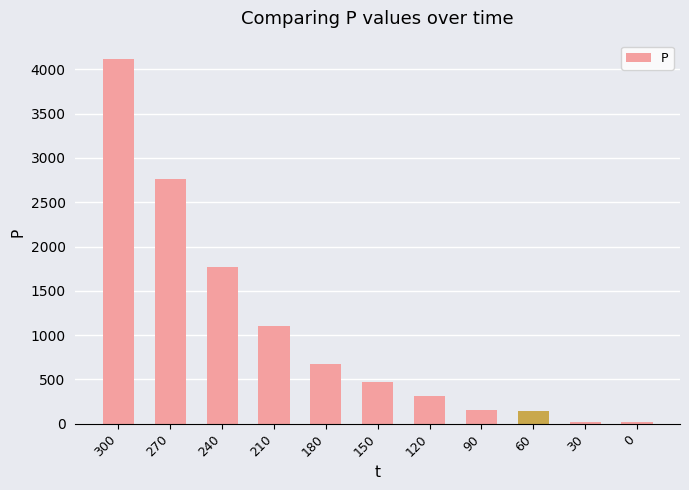

What is the value of the 3rd bar from the left?

1765